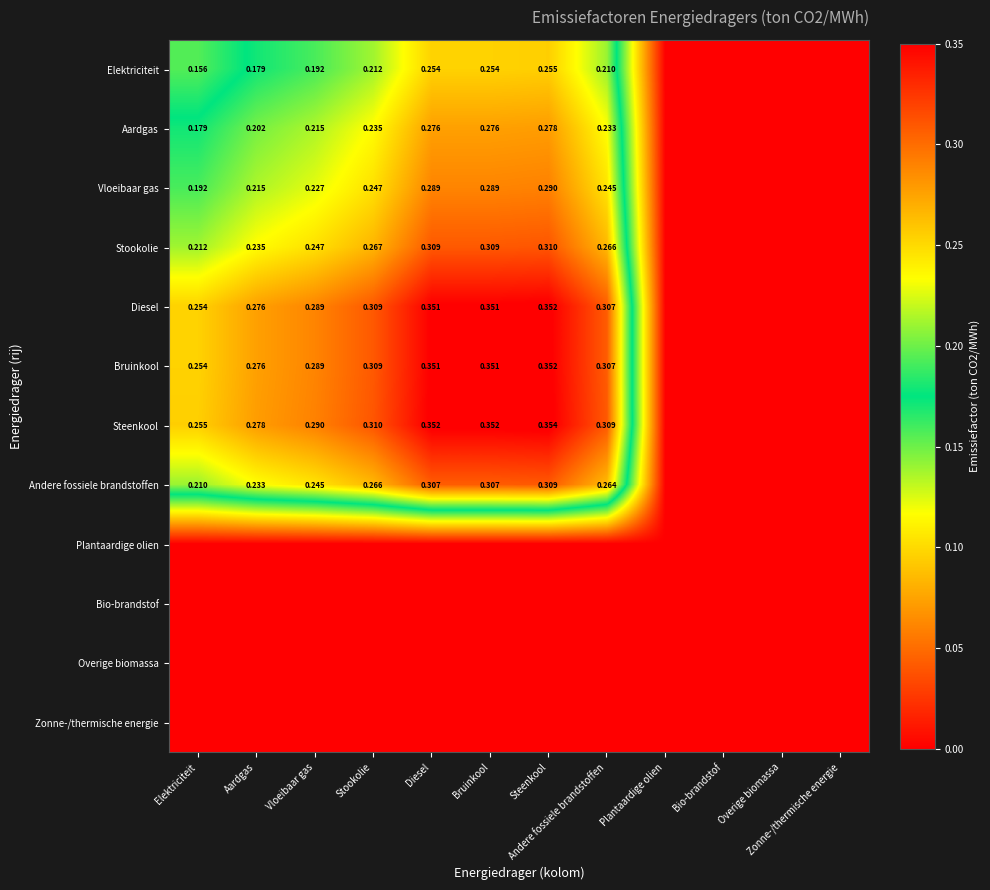

Which has a higher value, Steenkool or Elektriciteit?

Steenkool